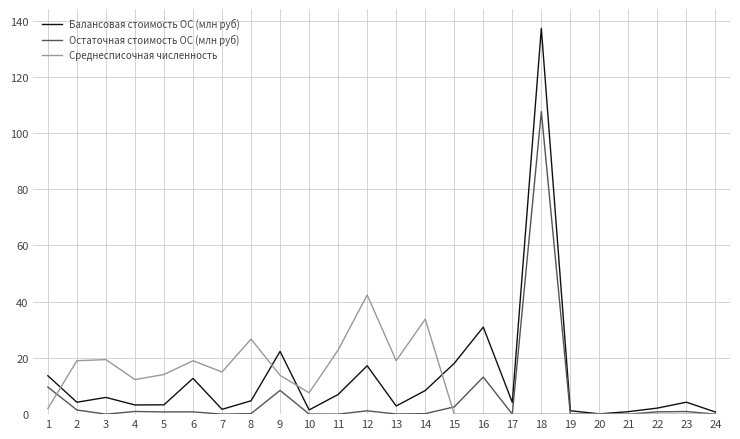

Which category has the highest value in the Балансовая стоимость ОС (млн руб) series?

18